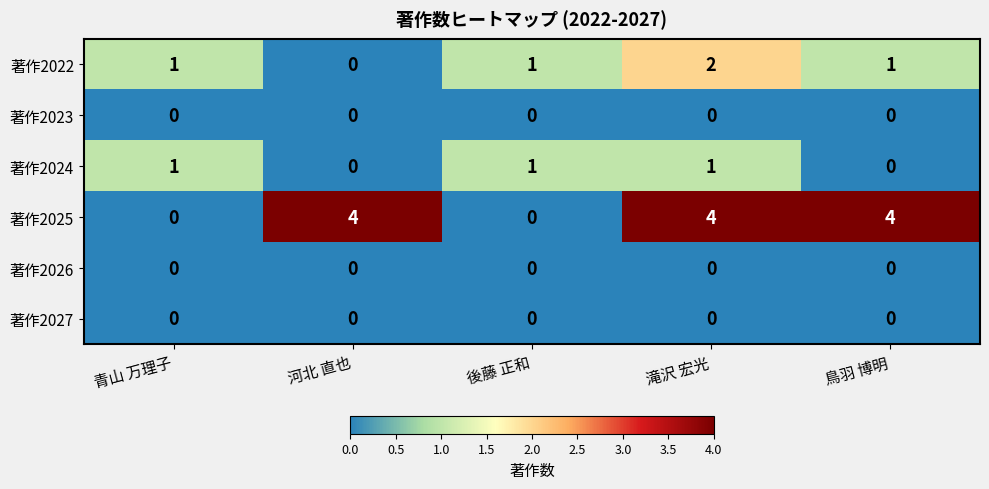

What is the spread (max minus min) of values at 河北 直也?

4